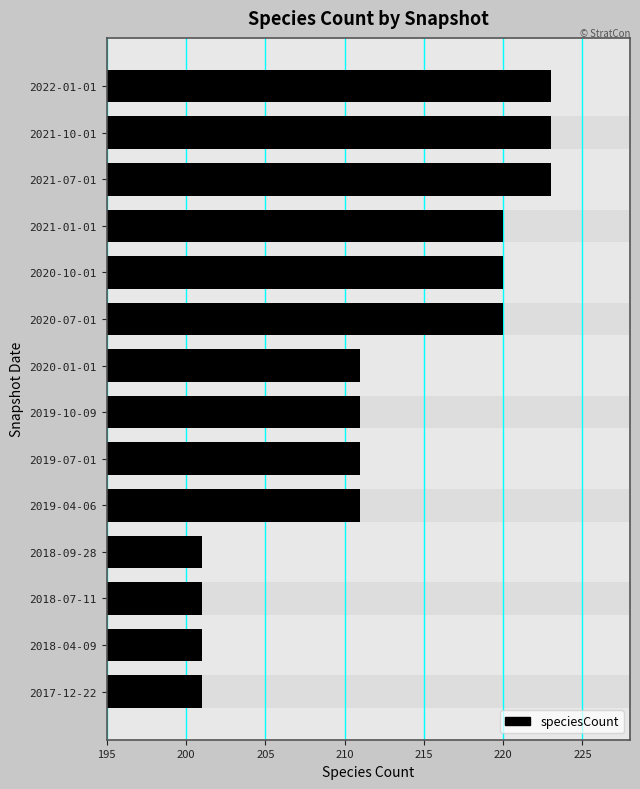

What is the difference between the second highest and minimum values?

22